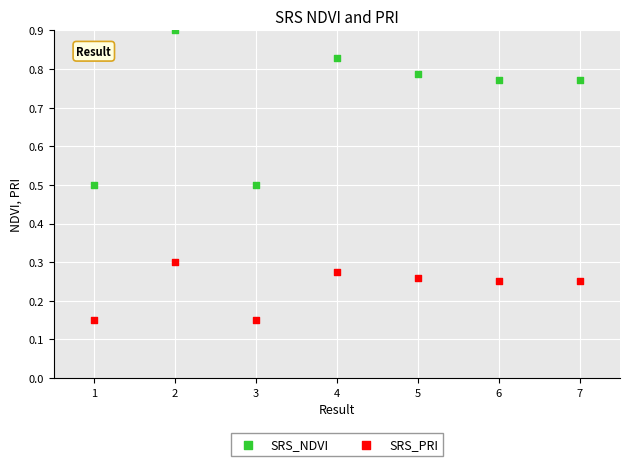

Which series has the widest spread of Y values?

SRS_NDVI